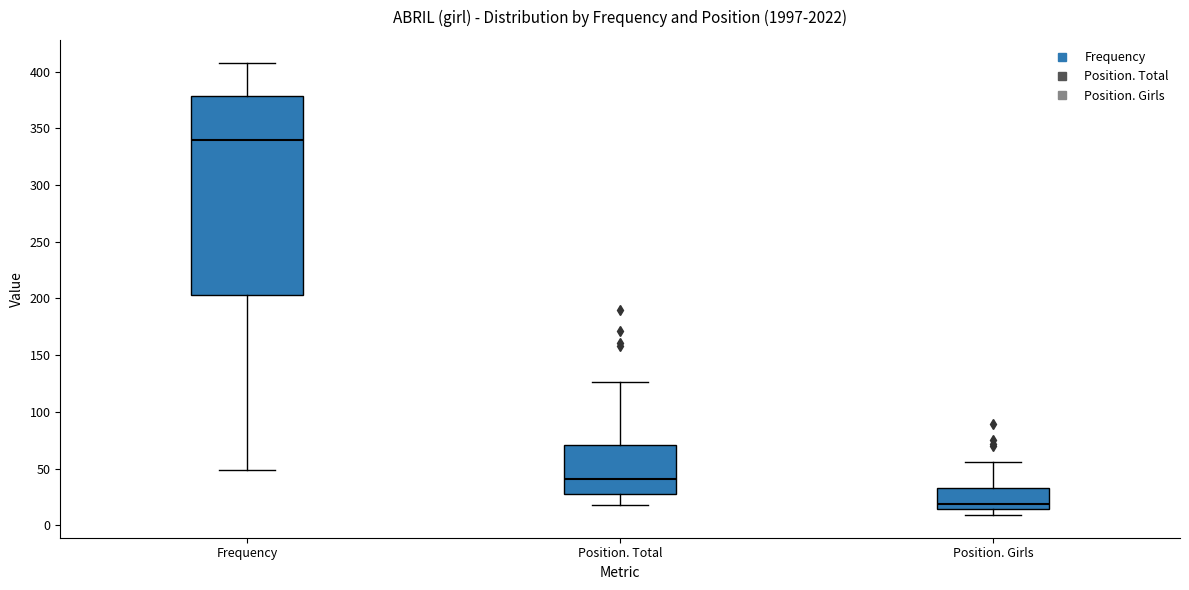

Where does the upper whisker of the box for Frequency end on the y-axis? The values are not printed on the chart, so give them approximately, as read against the axis.

410